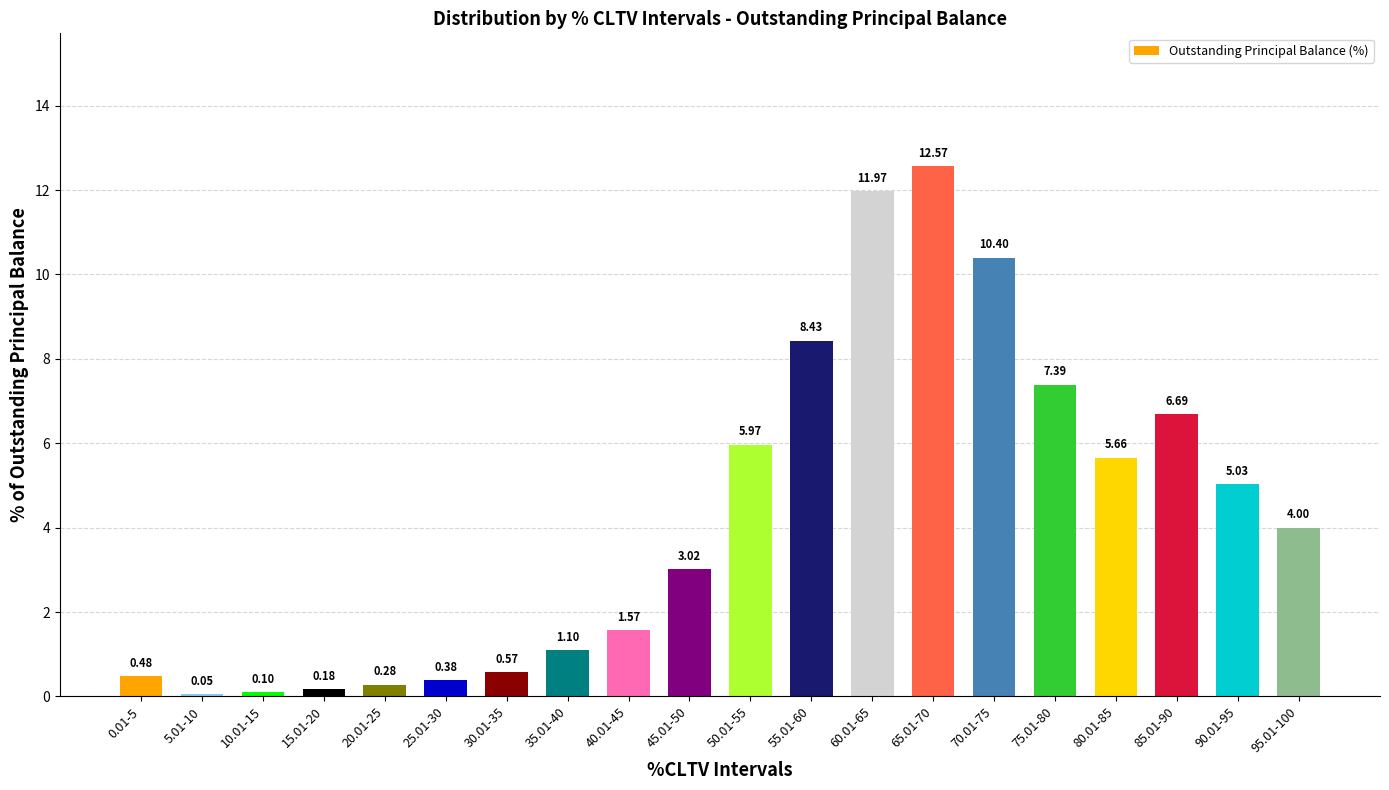

What position from the left is 0.01-5?

1